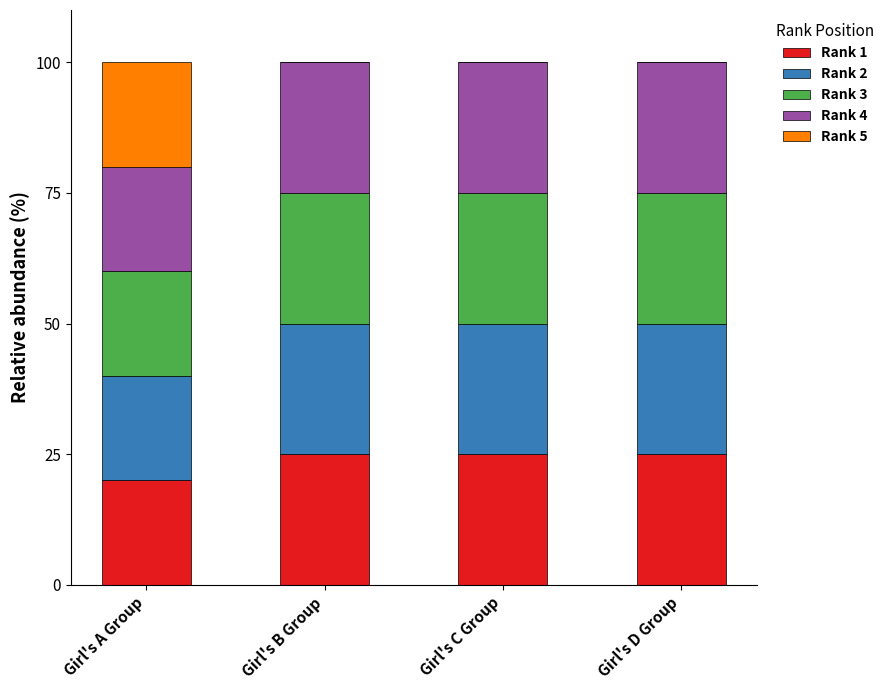

What is the total value across all series at Girl's C Group?

100